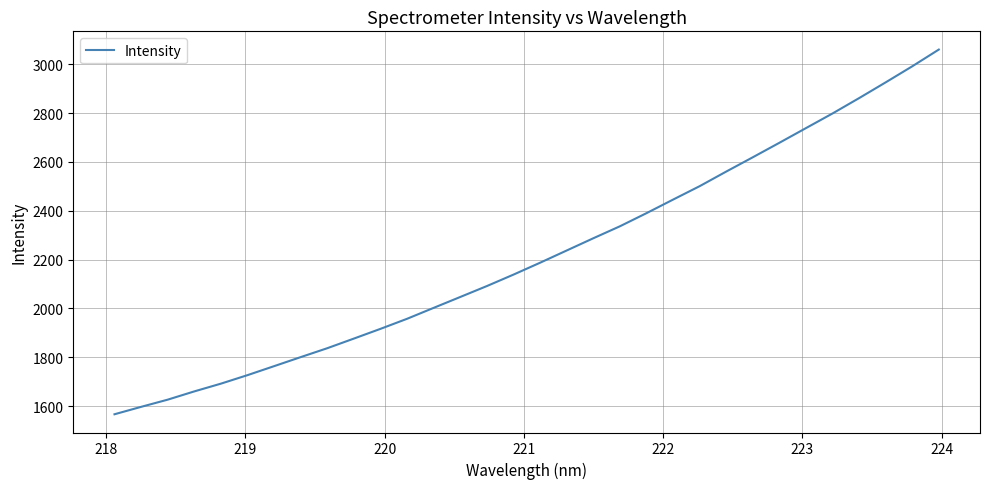

How many series are shown in this chart?

1